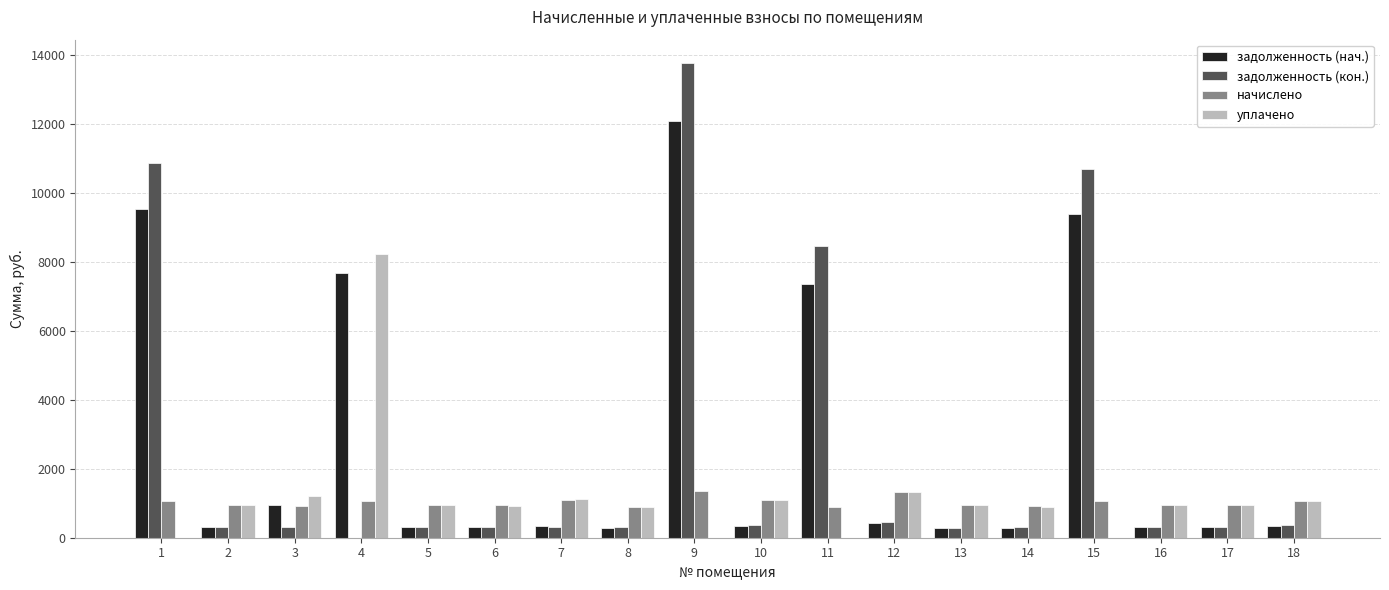

Is the value of задолженность (нач.) at 9 greater than the value of задолженность (кон.) at 1?

Yes